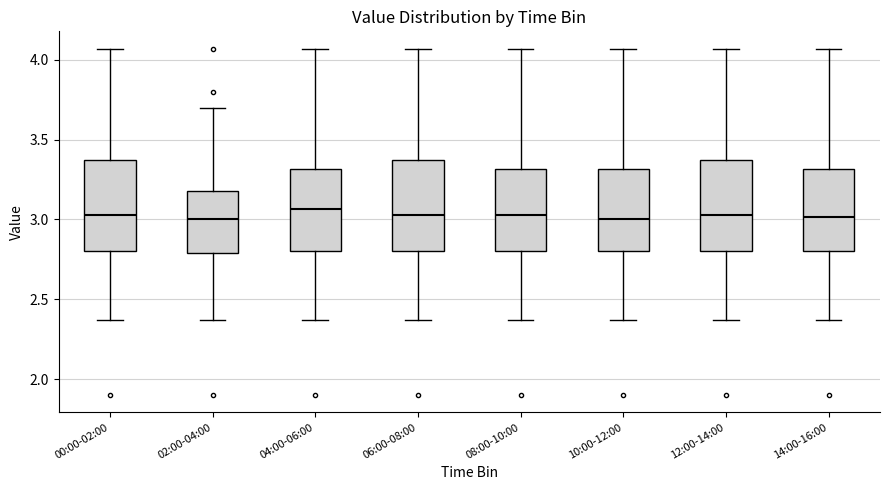

Reading left to right, transcribe this box plot: for each box, give where its median line is, the range the box spans, and where its two whiskers end, as read against the y-axis. The values are not printed on the chart, so give them approximately, as read against the axis.

00:00-02:00: median 3.05, box 2.80 to 3.35, whiskers 2.35 to 4.05
02:00-04:00: median 3.00, box 2.80 to 3.20, whiskers 2.35 to 3.70
04:00-06:00: median 3.05, box 2.80 to 3.30, whiskers 2.35 to 4.05
06:00-08:00: median 3.05, box 2.80 to 3.35, whiskers 2.35 to 4.05
08:00-10:00: median 3.05, box 2.80 to 3.30, whiskers 2.35 to 4.05
10:00-12:00: median 3.00, box 2.80 to 3.30, whiskers 2.35 to 4.05
12:00-14:00: median 3.05, box 2.80 to 3.35, whiskers 2.35 to 4.05
14:00-16:00: median 3.00, box 2.80 to 3.30, whiskers 2.35 to 4.05